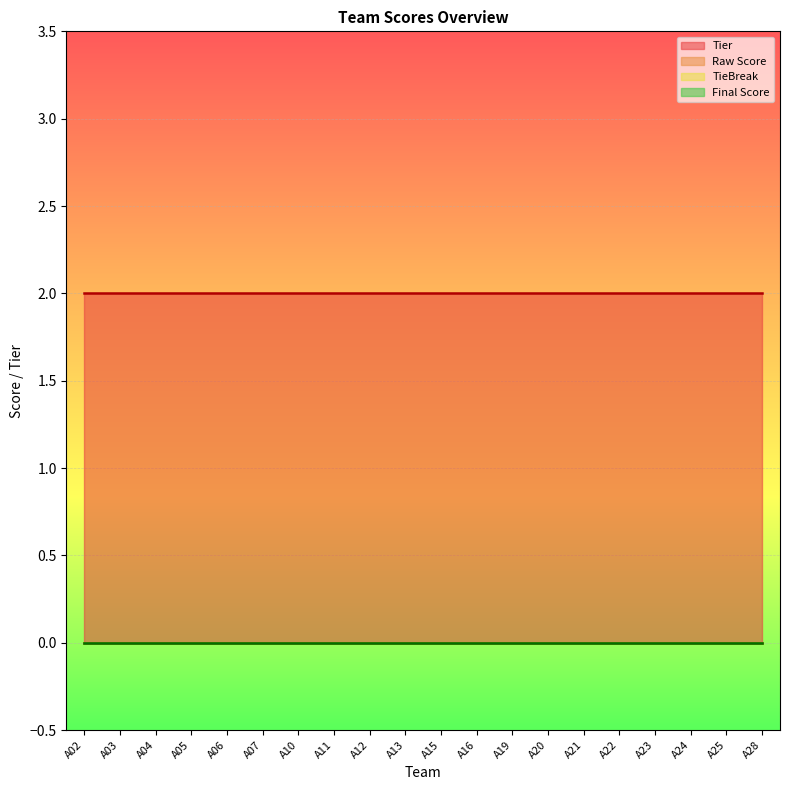

At which label does TieBreak reach its peak?

A02